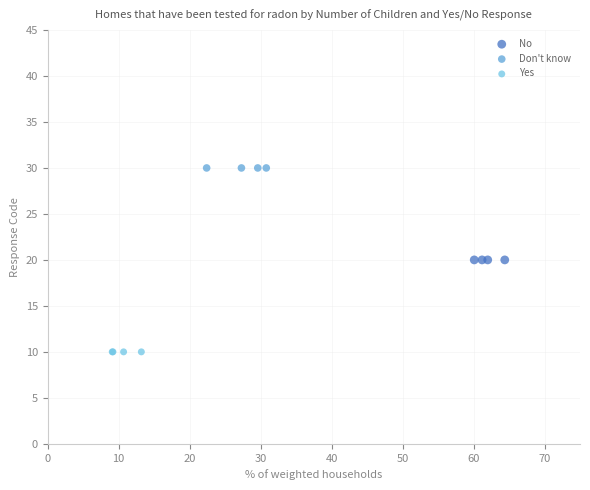

Which series reaches the minimum Y coordinate?

Yes